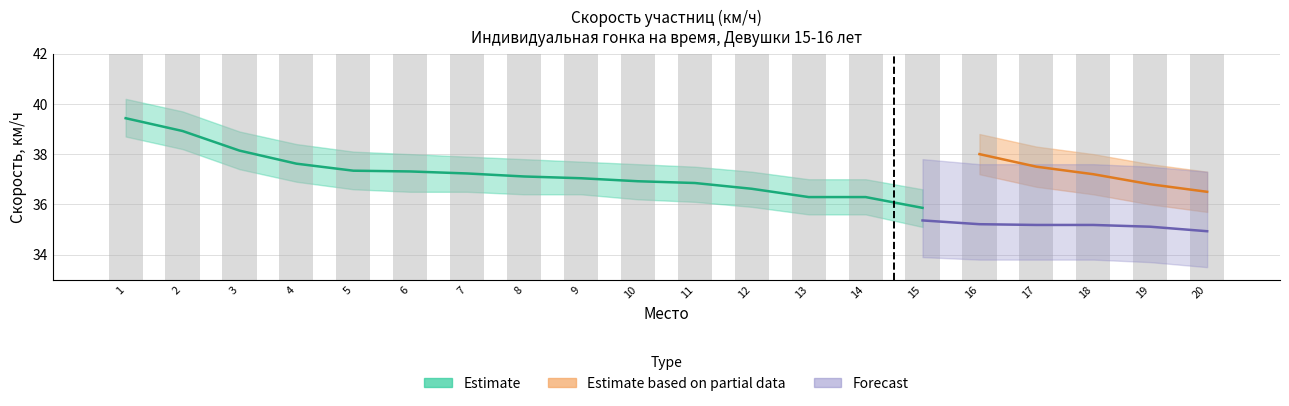

At which label is partial closest to 19?

20